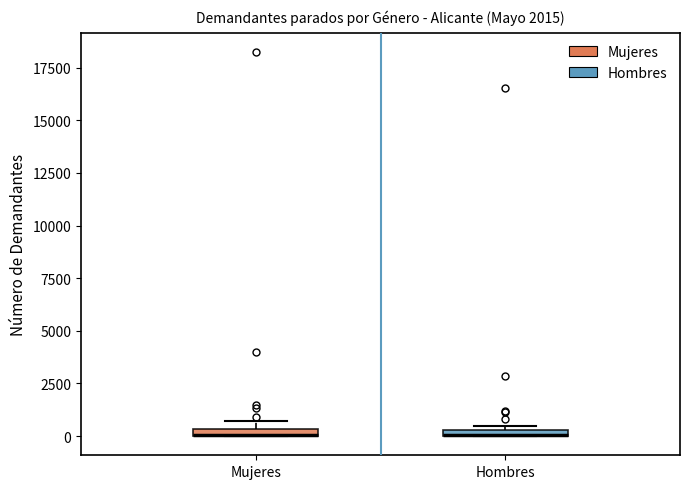

Where is the upper edge of the box for Hombres on the y-axis? The values are not printed on the chart, so give them approximately, as read against the axis.

500